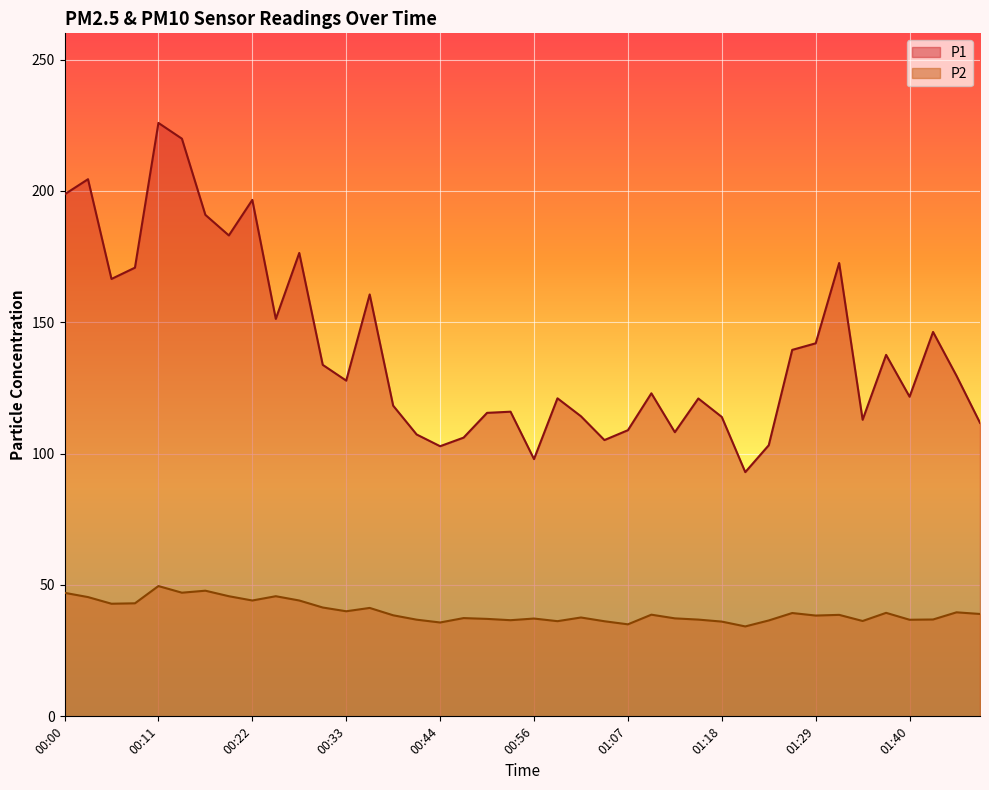

At which label is P2 closest to 41?

00:36